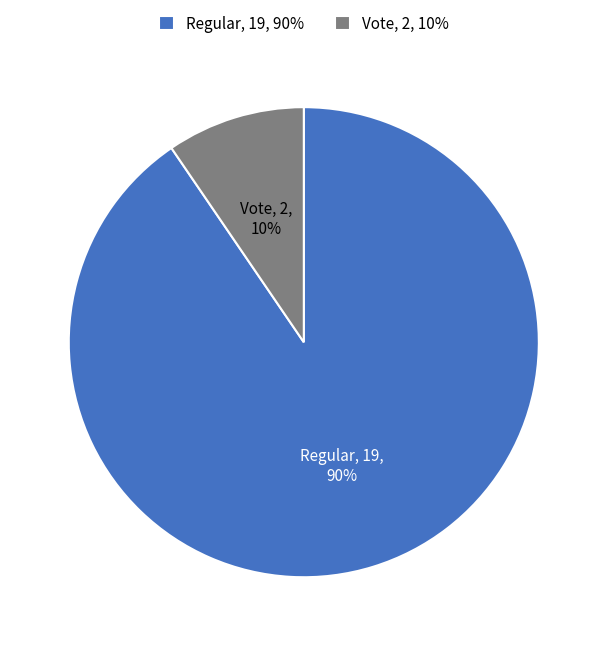

Count the number of slices in the pie.

2